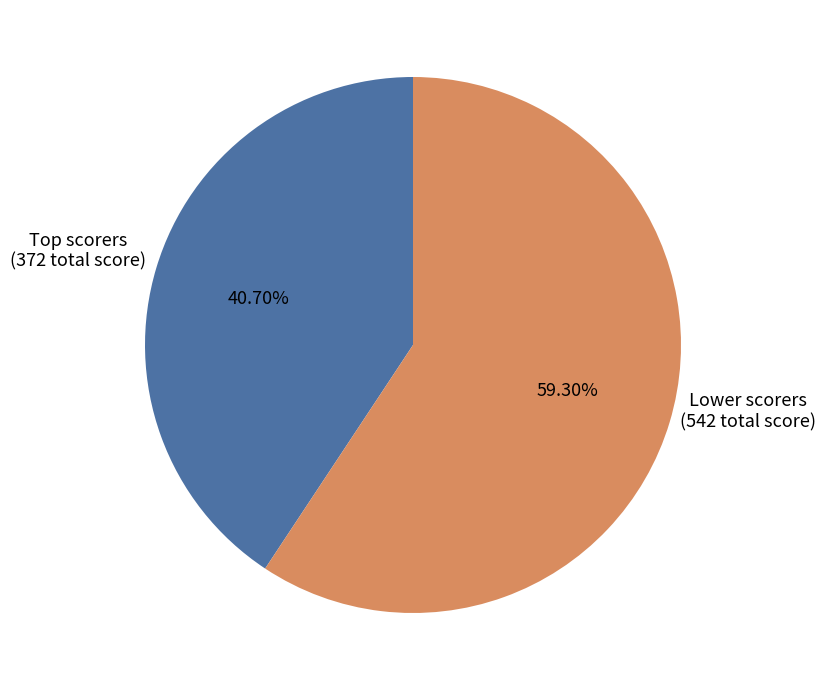

Count the number of slices in the pie.

2